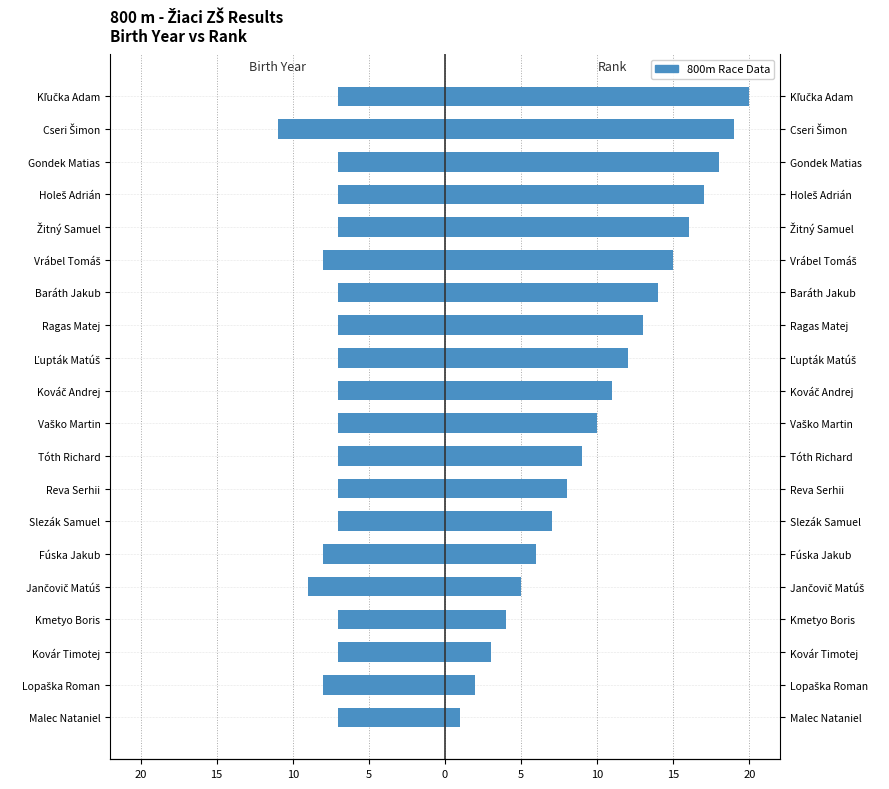

At Vaško Martin, list the series in order from smallest to largest.

Birth Year (offset), Rank